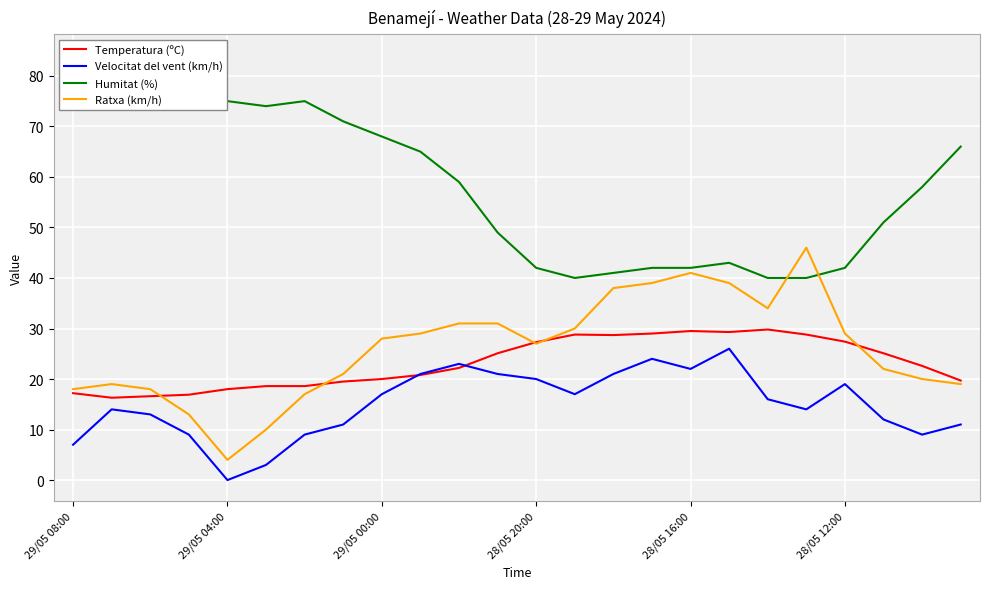

Where does the Velocitat del vent (km/h) series first go above 16?

29/05 00:00